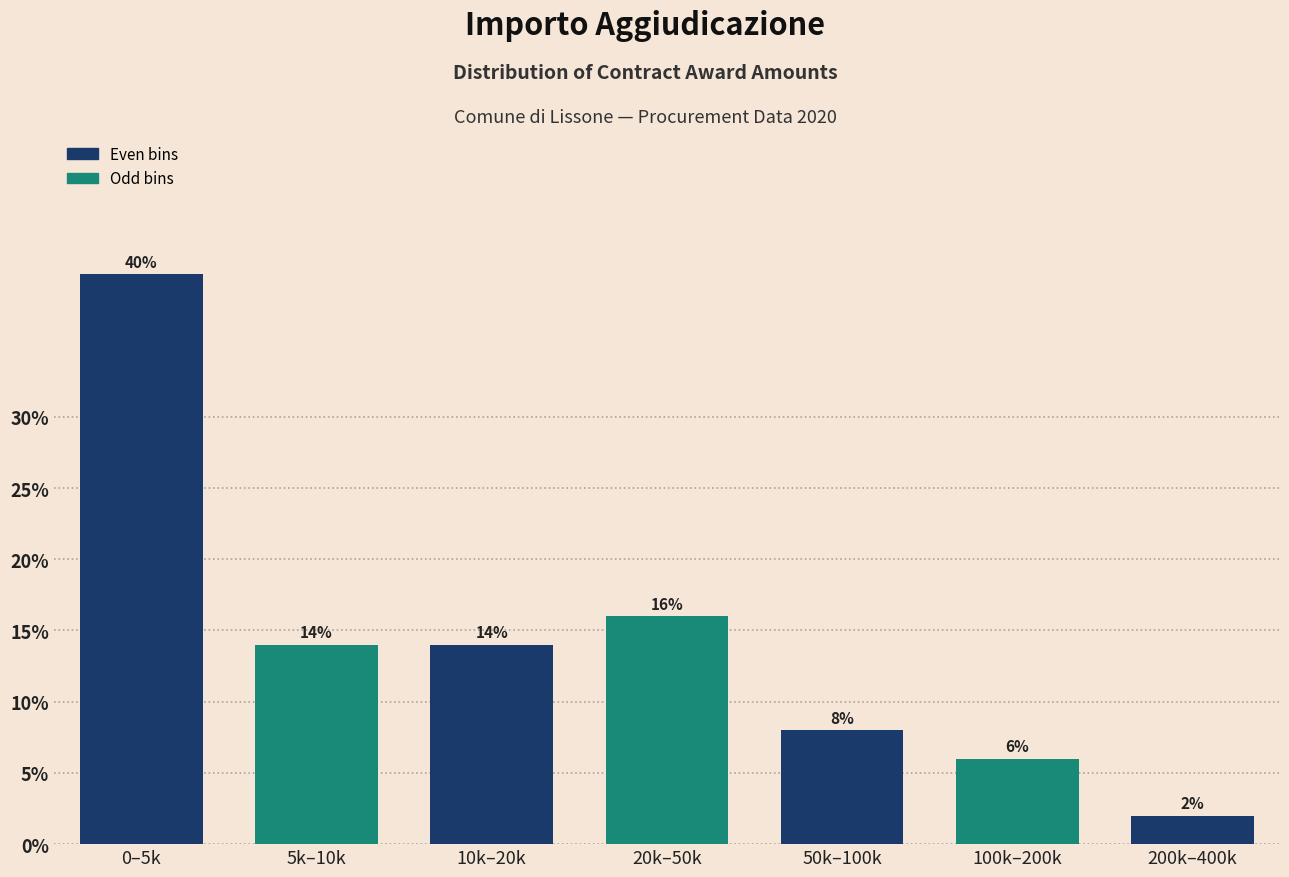

Reading left to right, extract all data points from this chart.

40.0	14.0	14.0	16.0	8.0	6.0	2.0